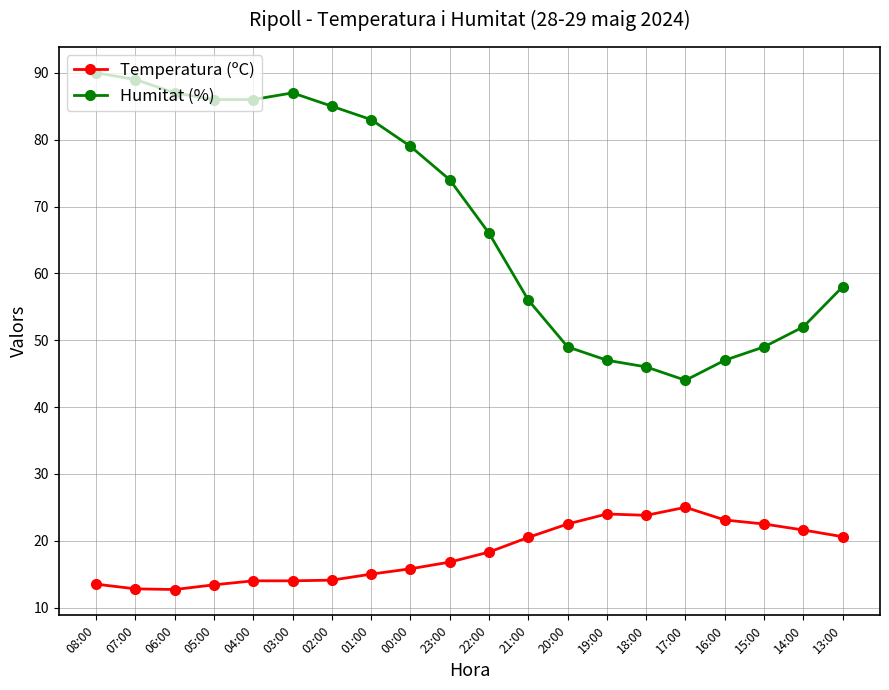

True or false: Temperatura (ºC) has more than 1 interior local peaks.

True